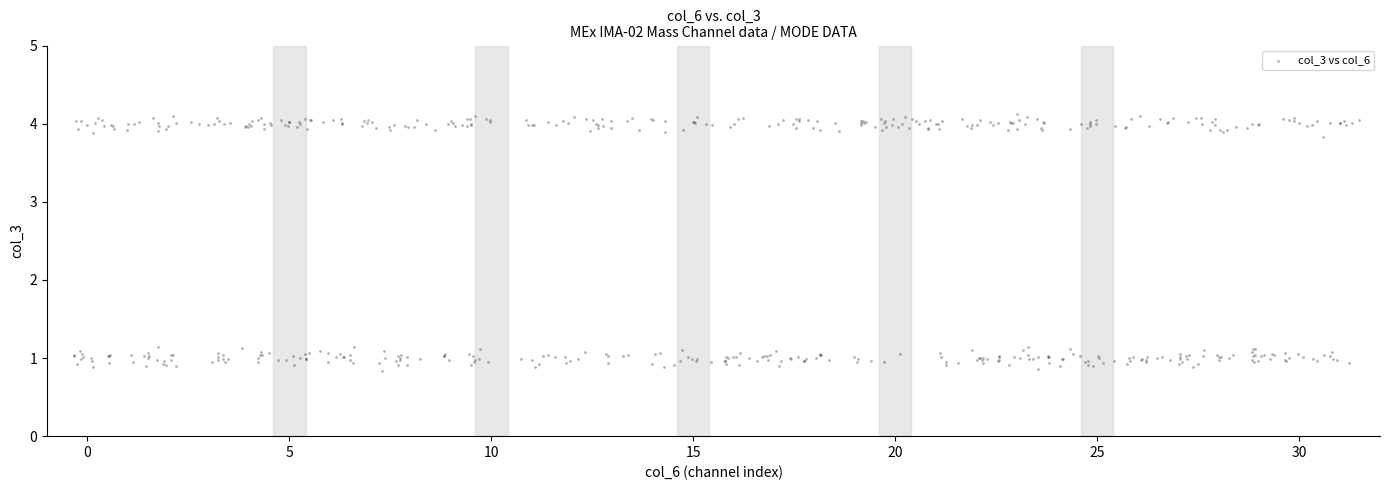

What is the range of X values (max minus min)?

31.8